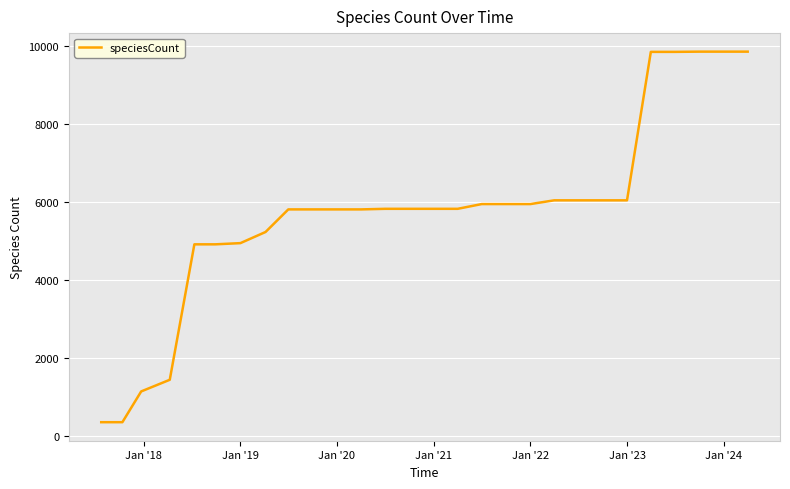

What is the minimum value shown in the chart?

345